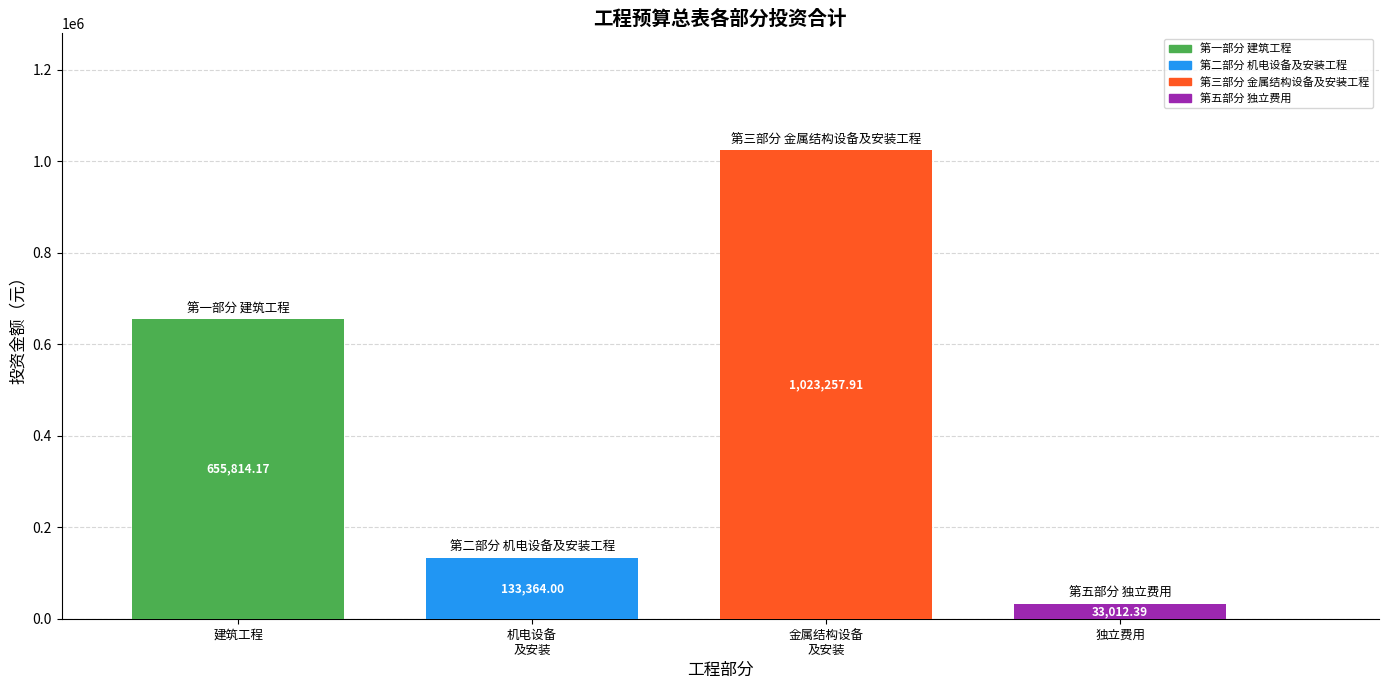

Reading right to left, transcribe all the data shown in this chart.

33012.4	1023257.9	133364.0	655814.2